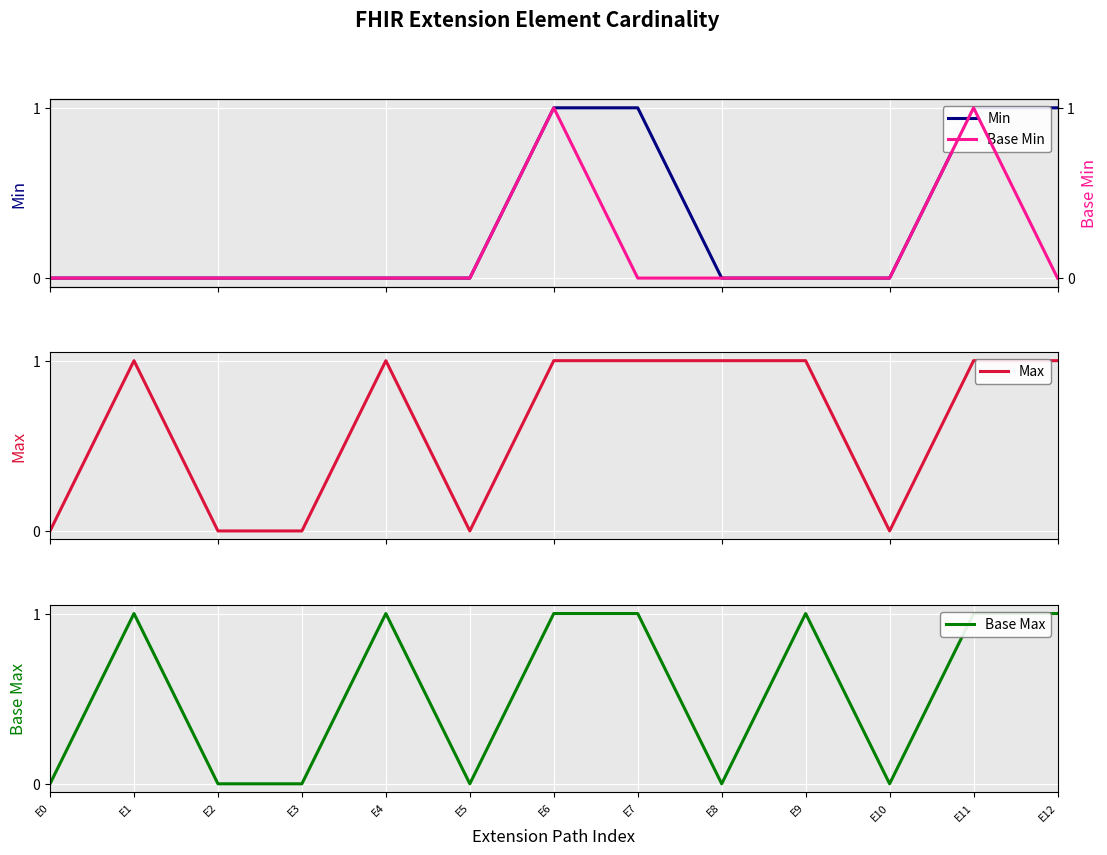

Reading right to left, extract all data points from this chart.

Min: E12=1	E11=1	E10=0	E9=0	E8=0	E7=1	E6=1	E5=0	E4=0	E3=0	E2=0	E1=0	E0=0
Max: E12=1	E11=1	E10=0	E9=1	E8=1	E7=1	E6=1	E5=0	E4=1	E3=0	E2=0	E1=1	E0=0
Base Max: E12=1	E11=1	E10=0	E9=1	E8=0	E7=1	E6=1	E5=0	E4=1	E3=0	E2=0	E1=1	E0=0
Base Min: E12=0	E11=1	E10=0	E9=0	E8=0	E7=0	E6=1	E5=0	E4=0	E3=0	E2=0	E1=0	E0=0